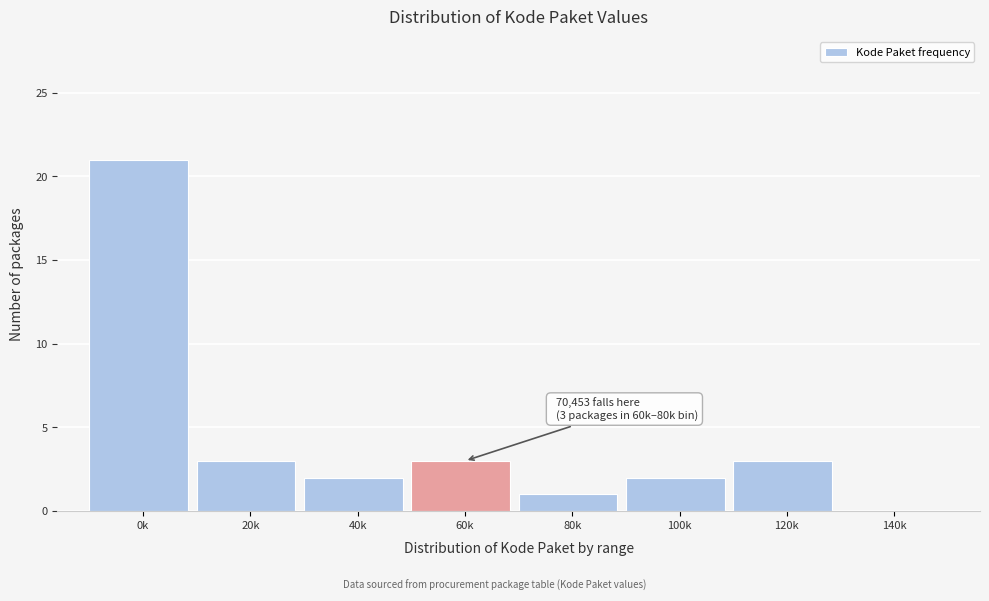

Reading right to left, what are all the values shown in this chart?

140k=0	120k=3	100k=2	80k=1	60k=3	40k=2	20k=3	0k=21